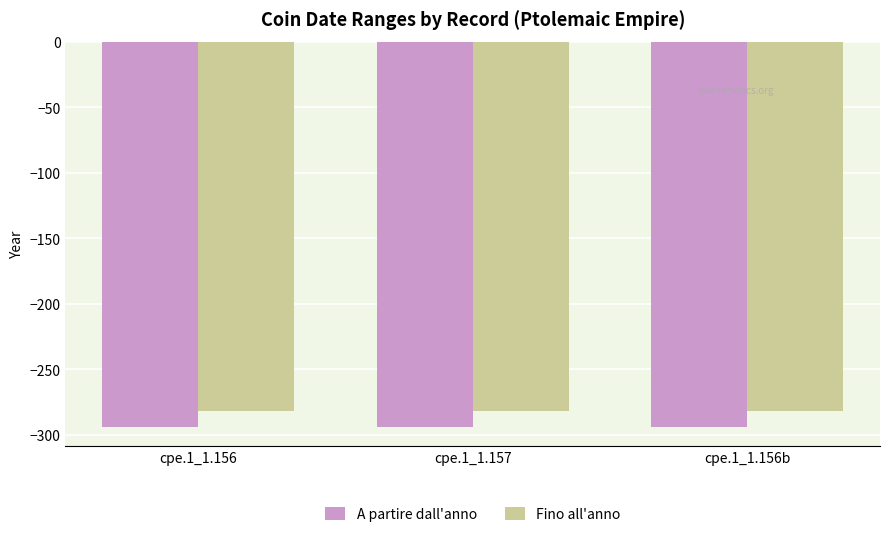

What position from the left is cpe.1_1.156b?

3